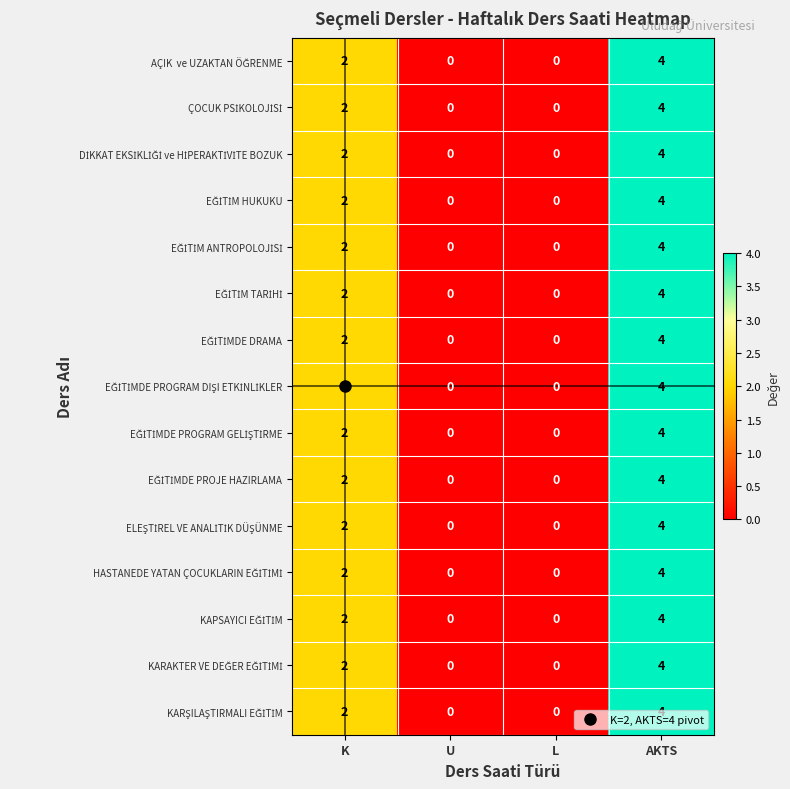

At which category is the sum across all series the highest?

AKTS